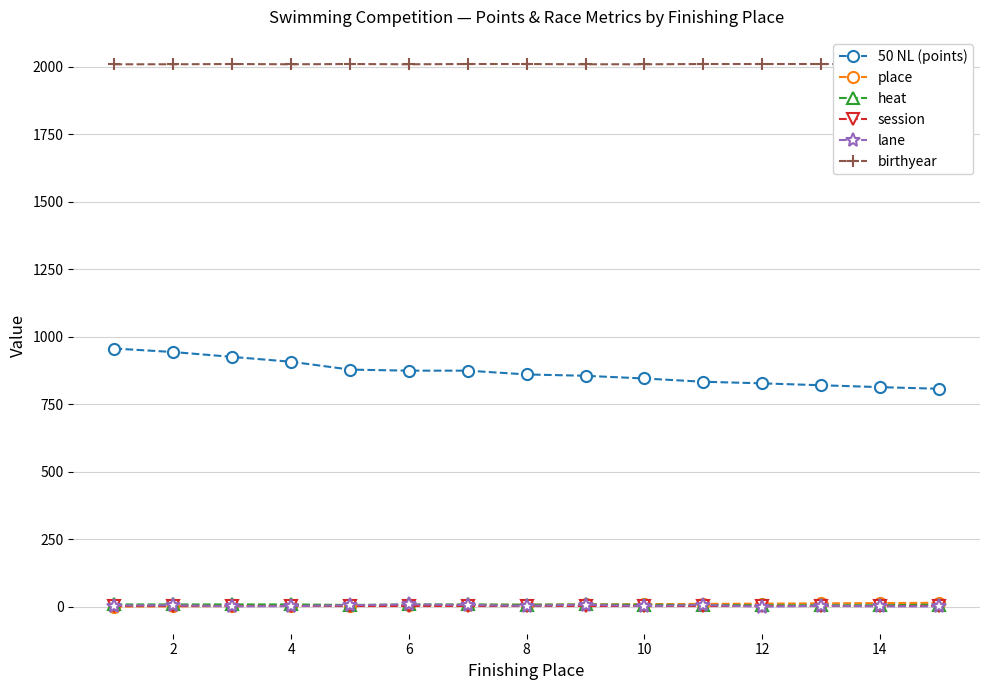

True or false: lane and 50 NL (points) intersect in this chart.

False